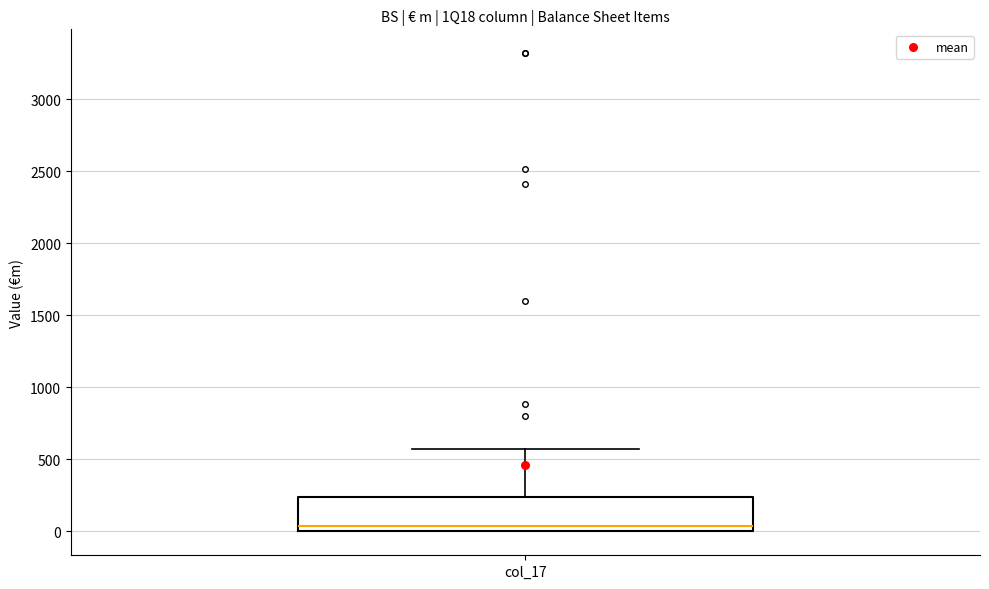

Transcribe this box plot: give where the median line is, the range the box spans, and where the two whiskers end, as read against the y-axis. The values are not printed on the chart, so give them approximately, as read against the axis.

median 50, box 0 to 250, whiskers 0 to 550